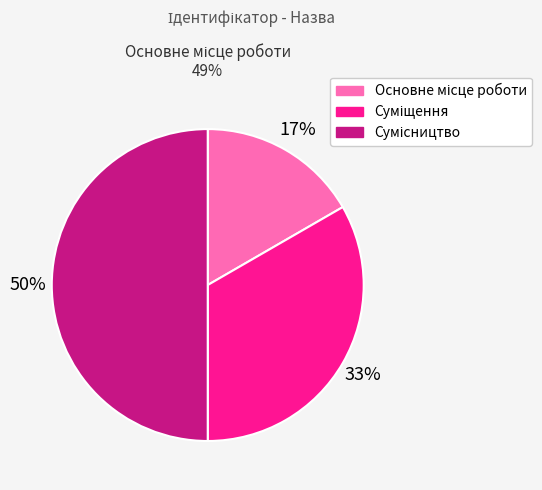

To the nearest percent, what is the difference between the largest and smallest slice percentages?

33%